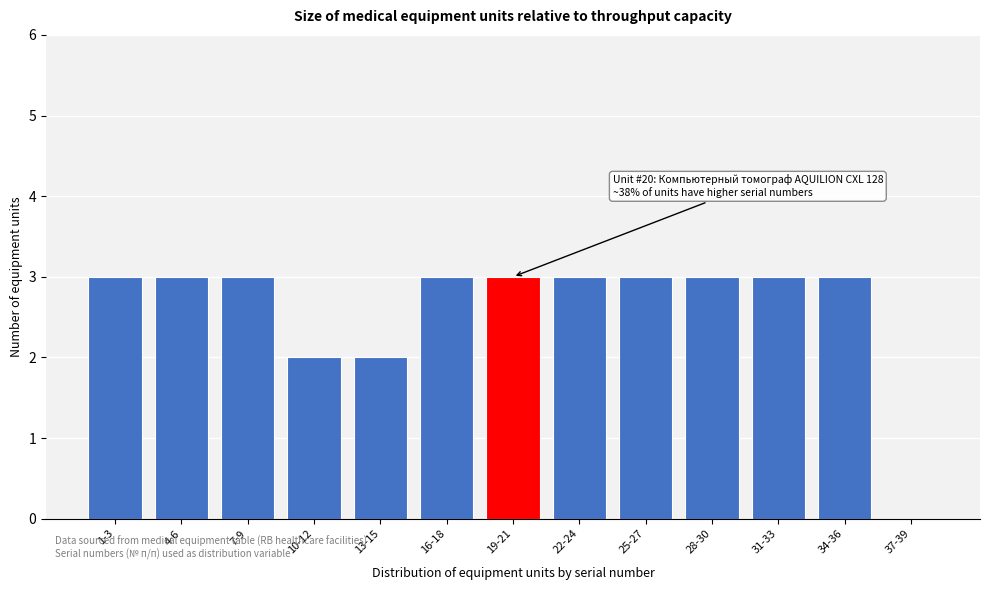

Reading right to left, list all the values displayed in this chart.

37-39=0	34-36=3	31-33=3	28-30=3	25-27=3	22-24=3	19-21=3	16-18=3	13-15=2	10-12=2	7-9=3	4-6=3	1-3=3